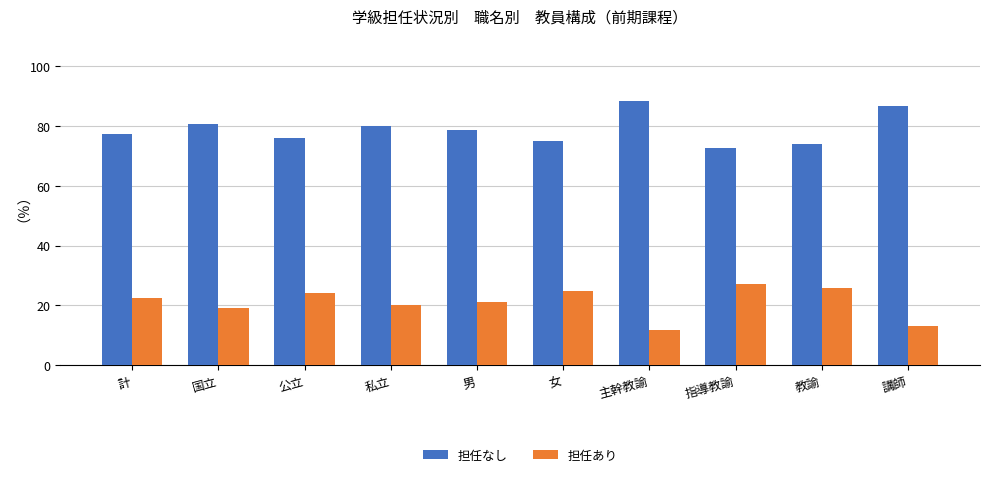

List the series in order of their peak value, highest first.

担任なし, 担任あり